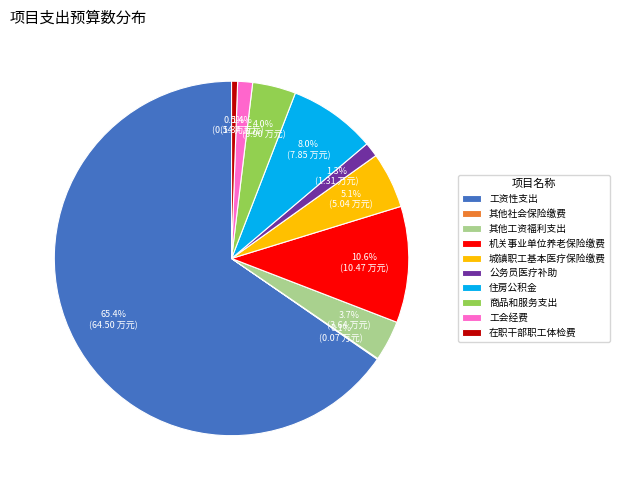

What is the largest slice in the pie chart?

工资性支出